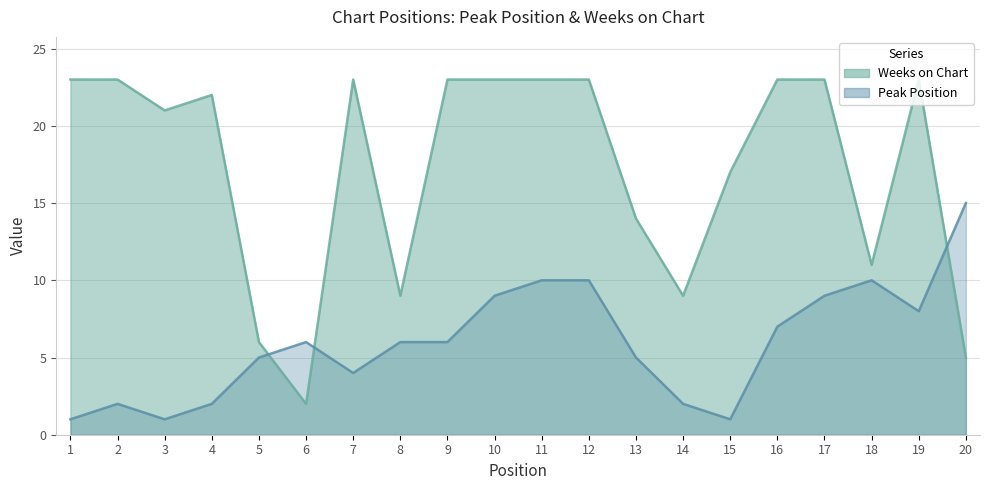

What is the smallest value displayed?

1